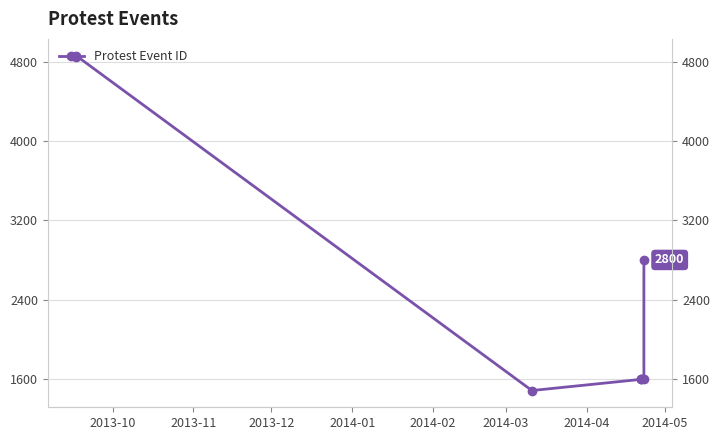

Reading right to left, list all the values displayed in this chart.

2800	1603	1596	1595	1482	4862	4850